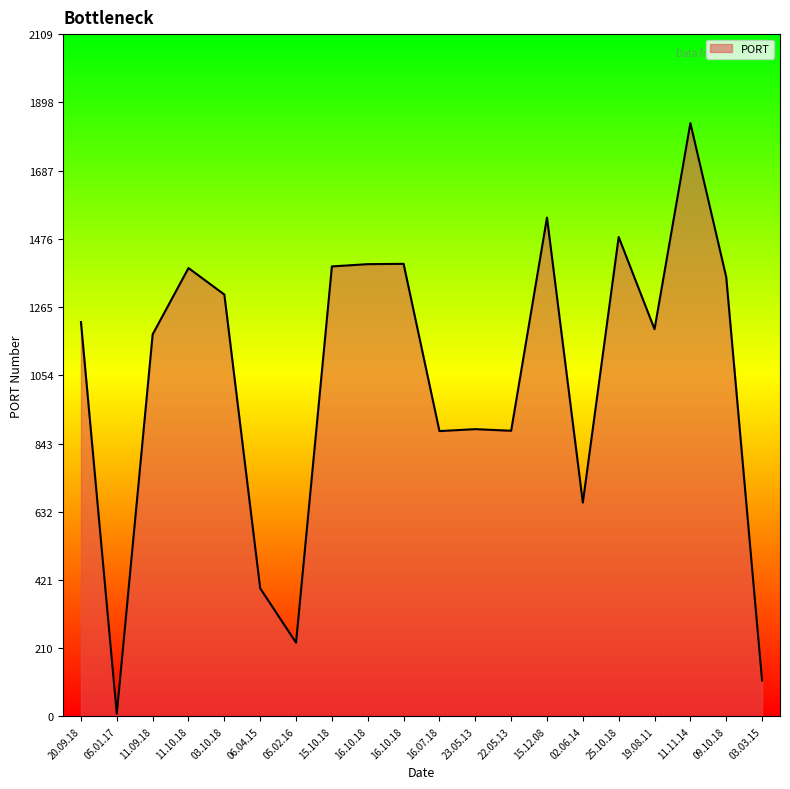

Does the chart have visible grid lines?

No